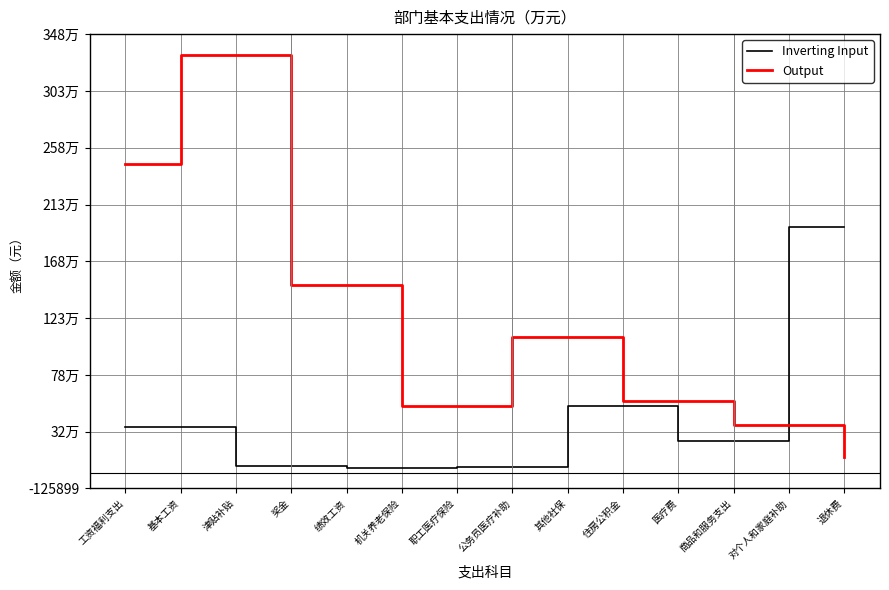

Does the chart have visible grid lines?

Yes